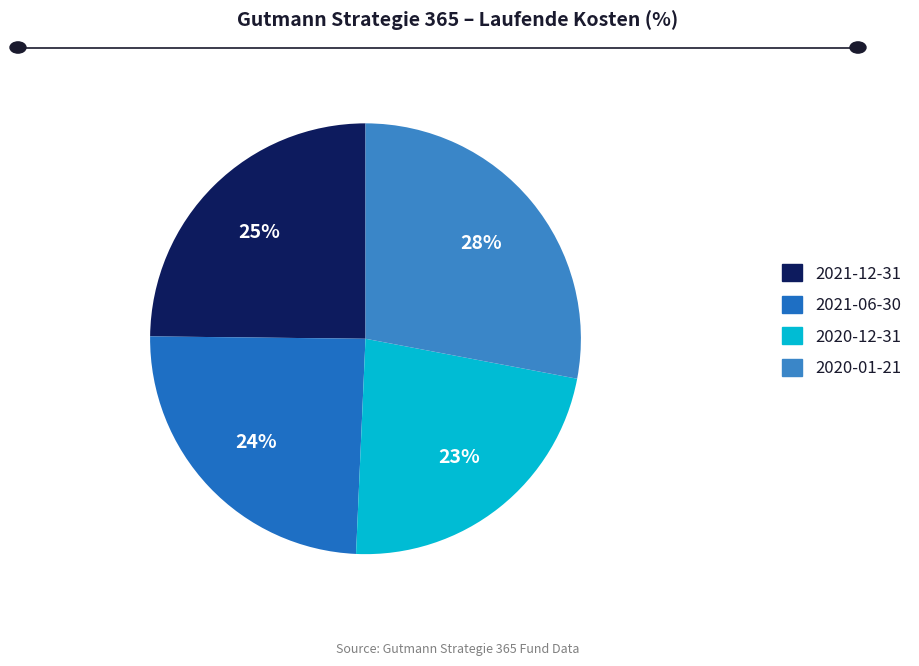

To the nearest percent, what is the combined percentage of 2021-12-31 and 2021-06-30?

49%